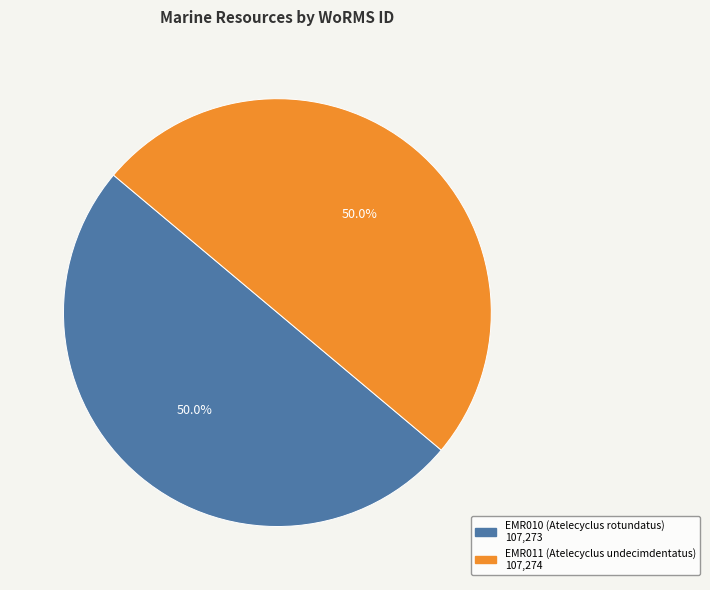

To the nearest percent, what percentage of the pie is EMR011 (Atelecyclus undecimdentatus)?

50%